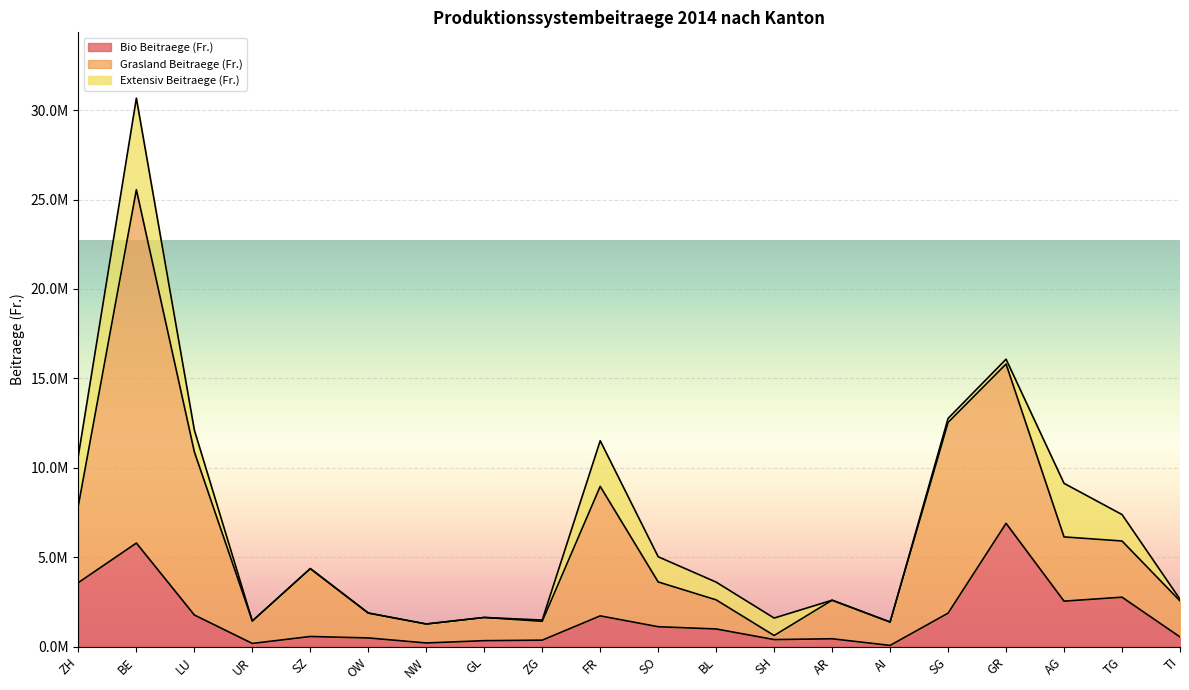

Count the number of categories in the chart.

20